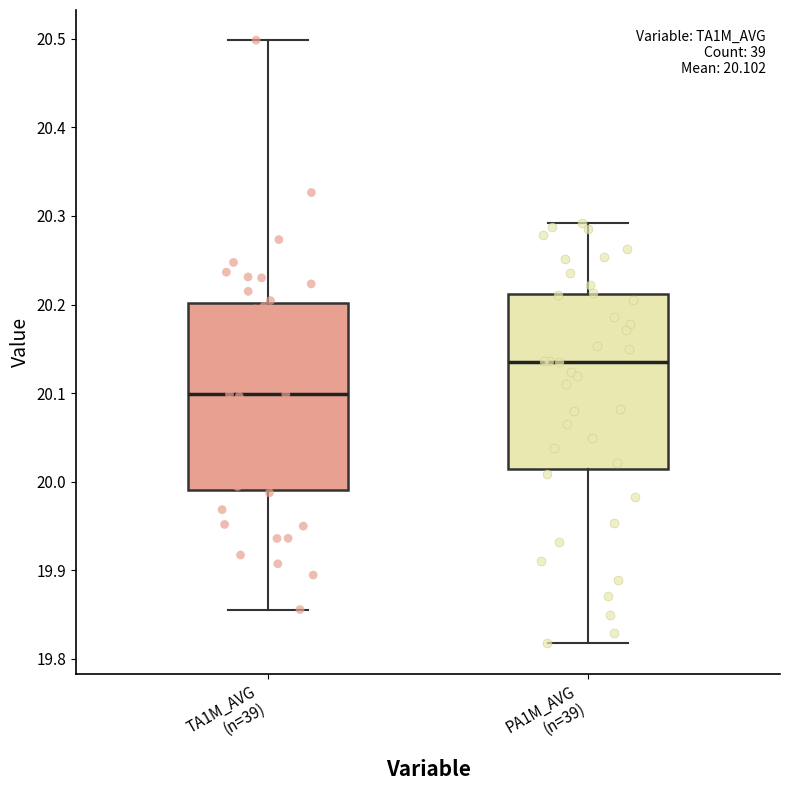

Which box has the lowest median line?

TA1M_AVG (n=39)